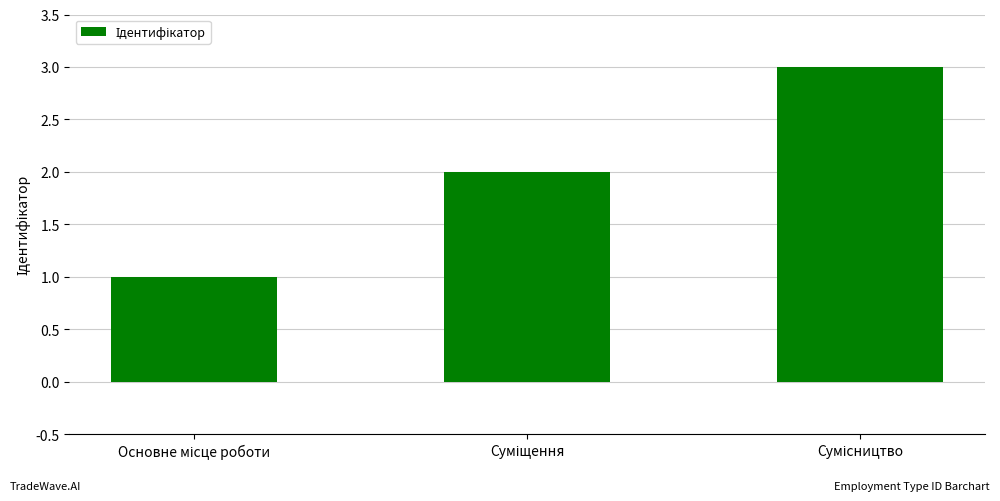

What is the maximum value shown in the chart?

3